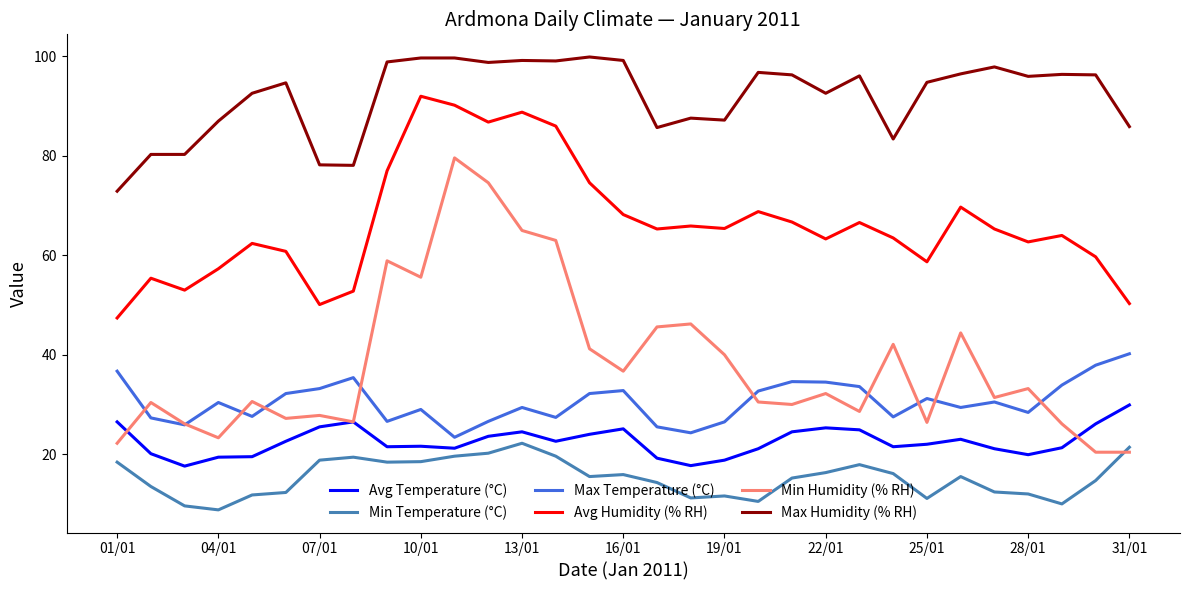

What is the smallest value displayed?

8.8